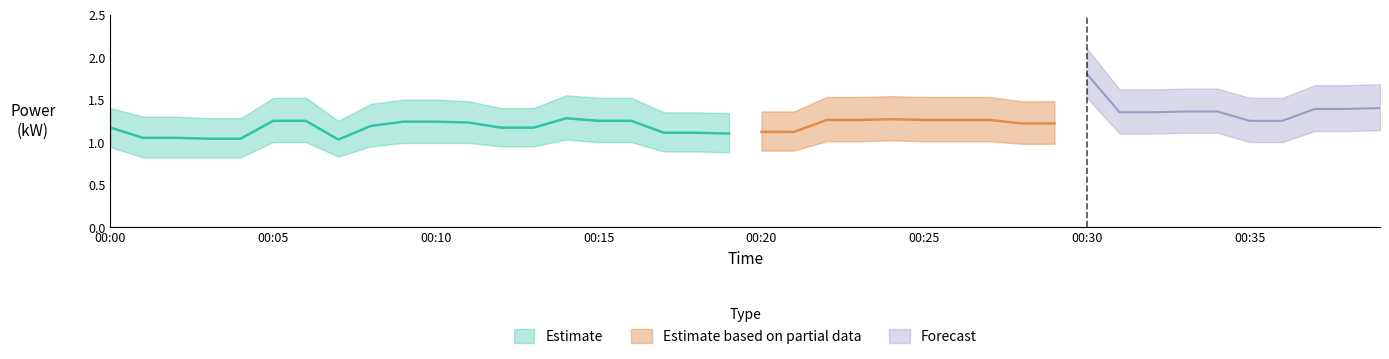

Read the power_lower value at 00:14.

1.0